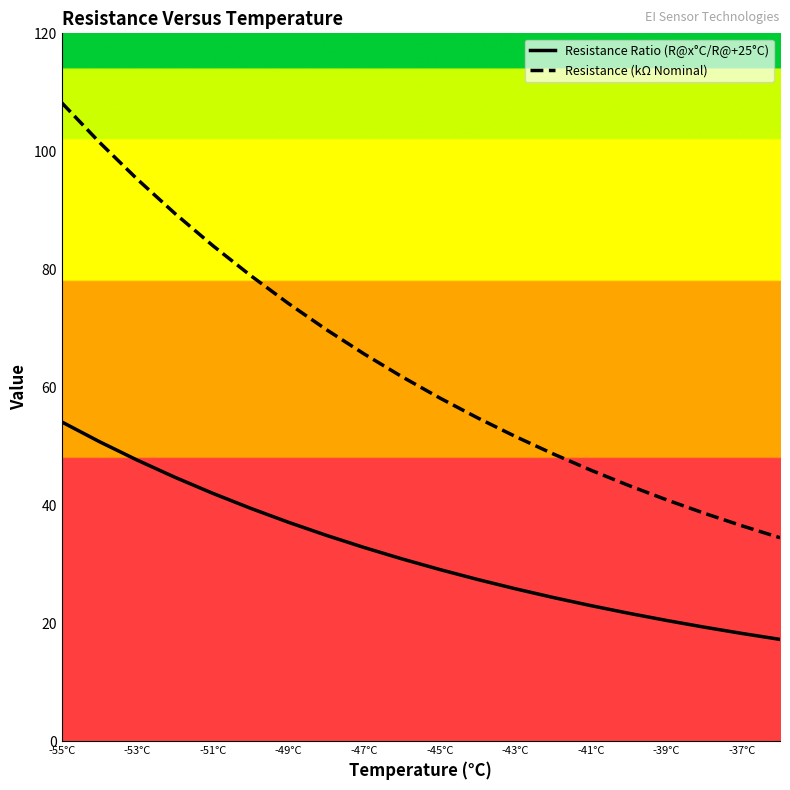

True or false: Resistance (kΩ Nominal) has more than 0 points higher than both neighbors.

False